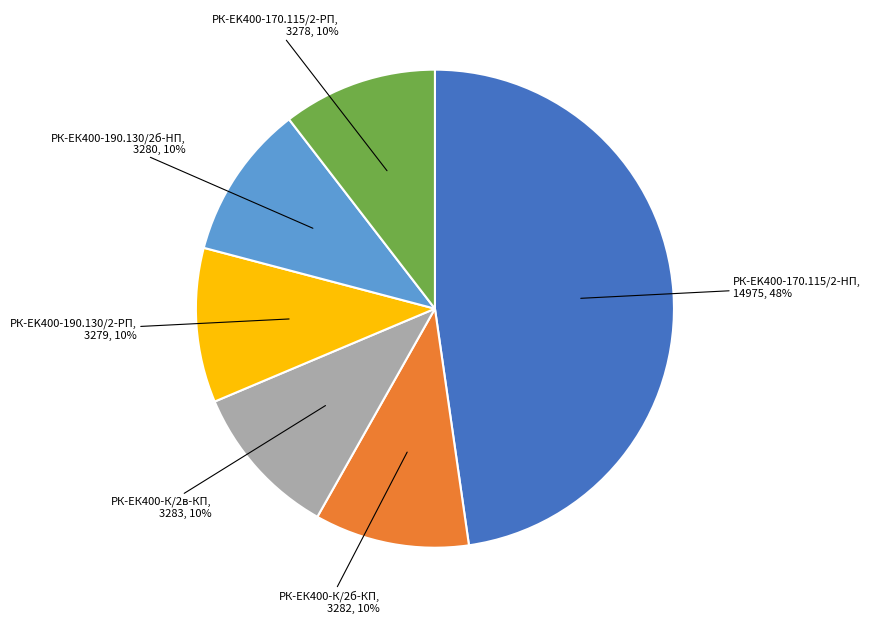

Is there any slice that represents more than half of the pie?

No